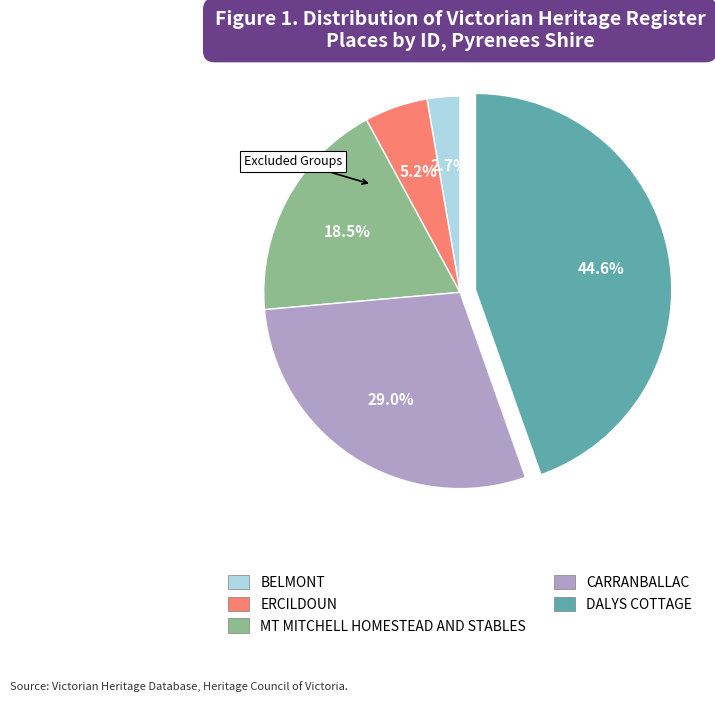

Rank the categories by value from lowest to highest.

BELMONT, ERCILDOUN, MT MITCHELL HOMESTEAD AND STABLES, CARRANBALLAC, DALYS COTTAGE